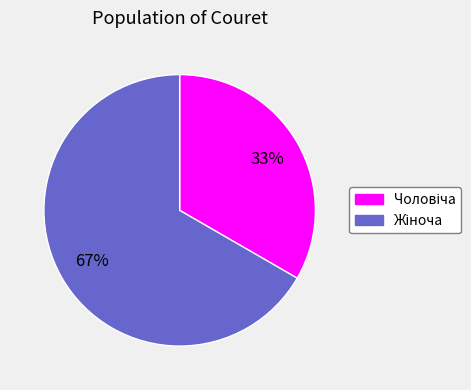

To the nearest percent, what is the average slice percentage?

50%